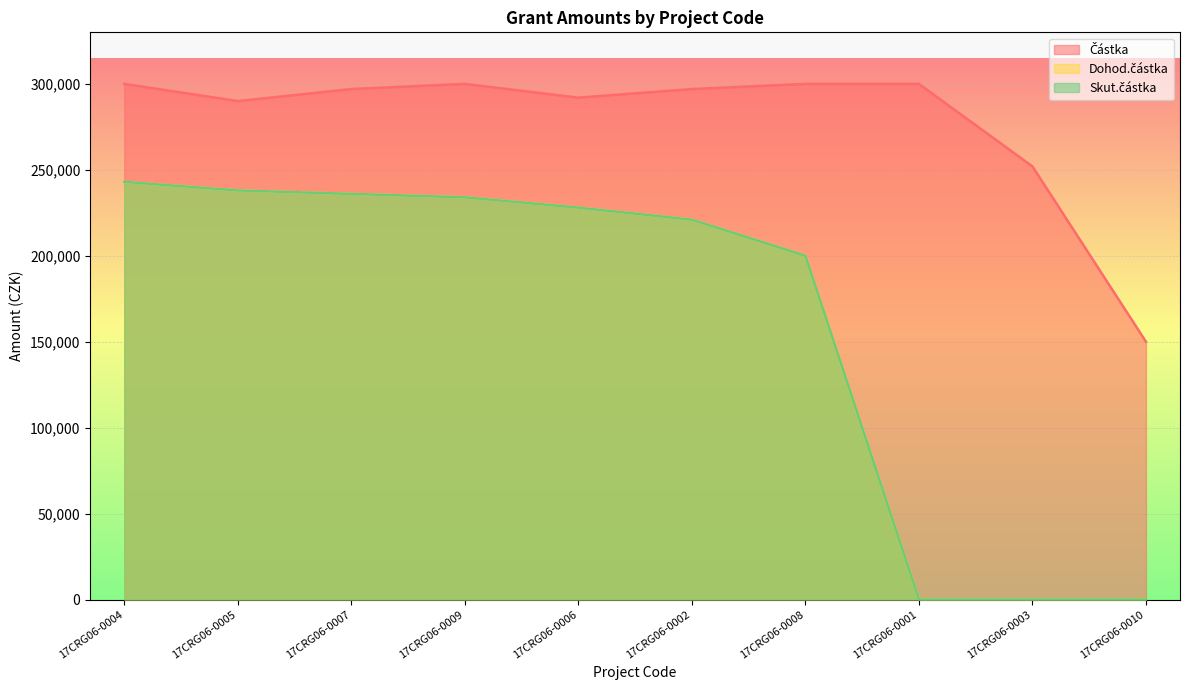

Between 17CRG06-0001 and 17CRG06-0006, which is larger?

17CRG06-0001